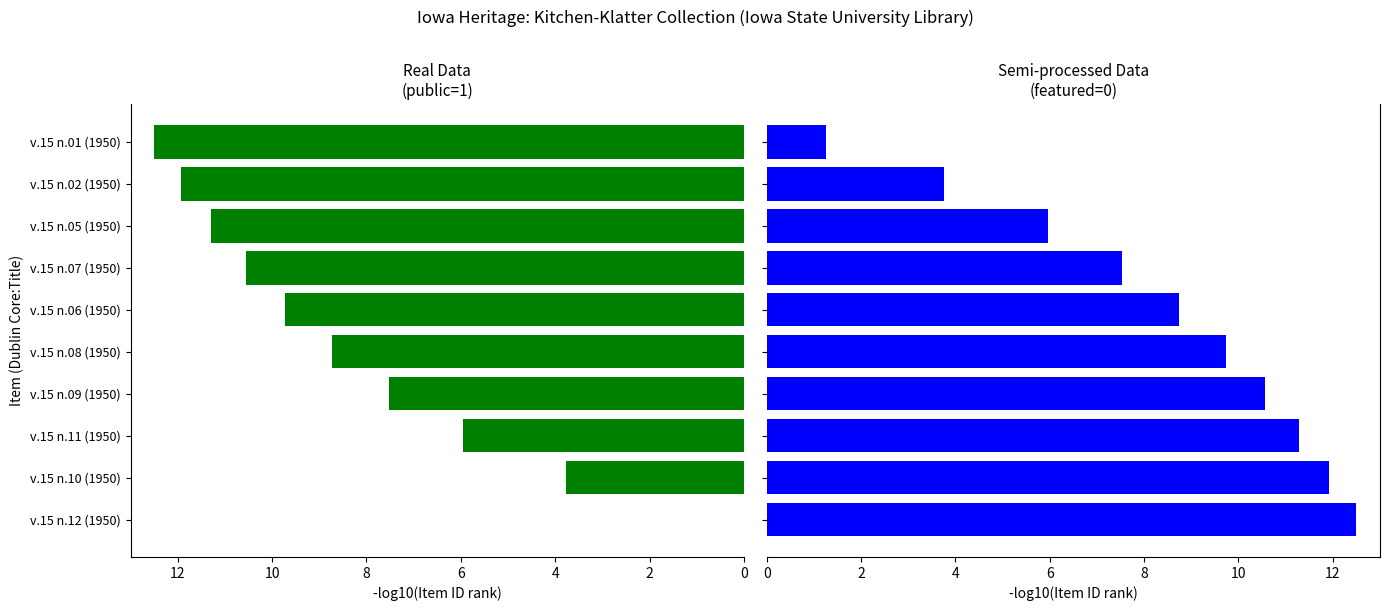

Reading left to right, what are all the values shown in this chart?

public: 0.0	3.8	6.0	7.5	8.7	9.7	10.6	11.3	11.9	12.5
featured: 12.5	11.9	11.3	10.6	9.7	8.7	7.5	6.0	3.8	1.2